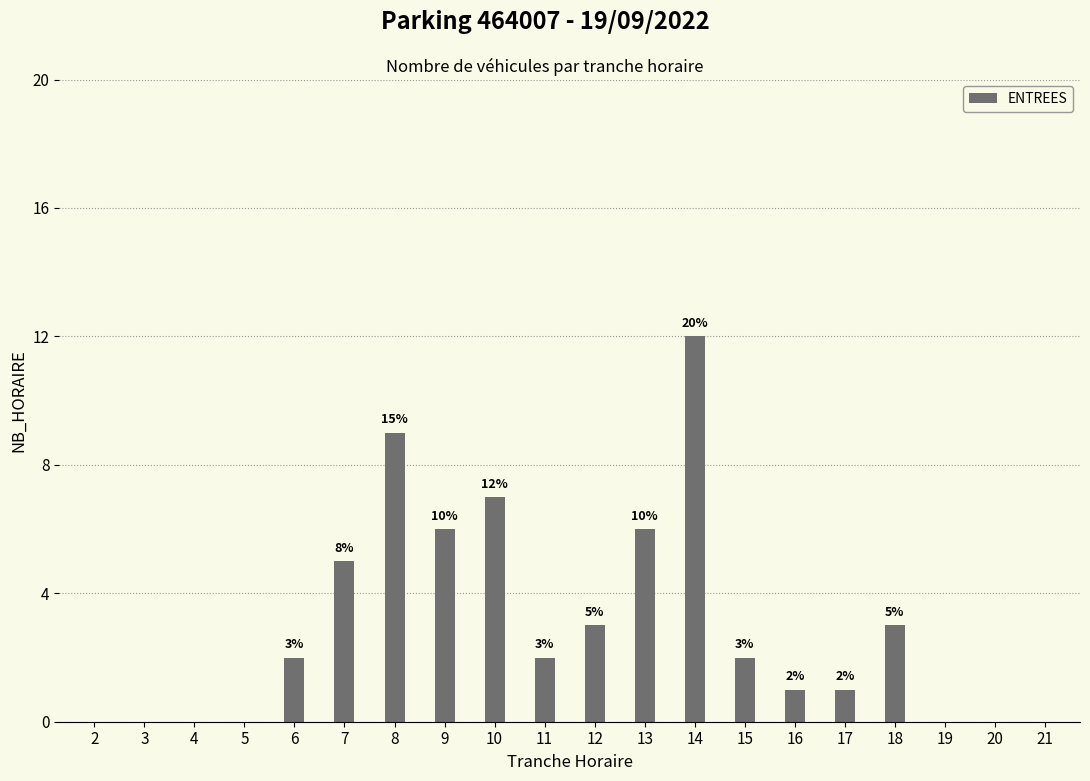

Reading left to right, list all the values displayed in this chart.

0	0	0	0	2	5	9	6	7	2	3	6	12	2	1	1	3	0	0	0